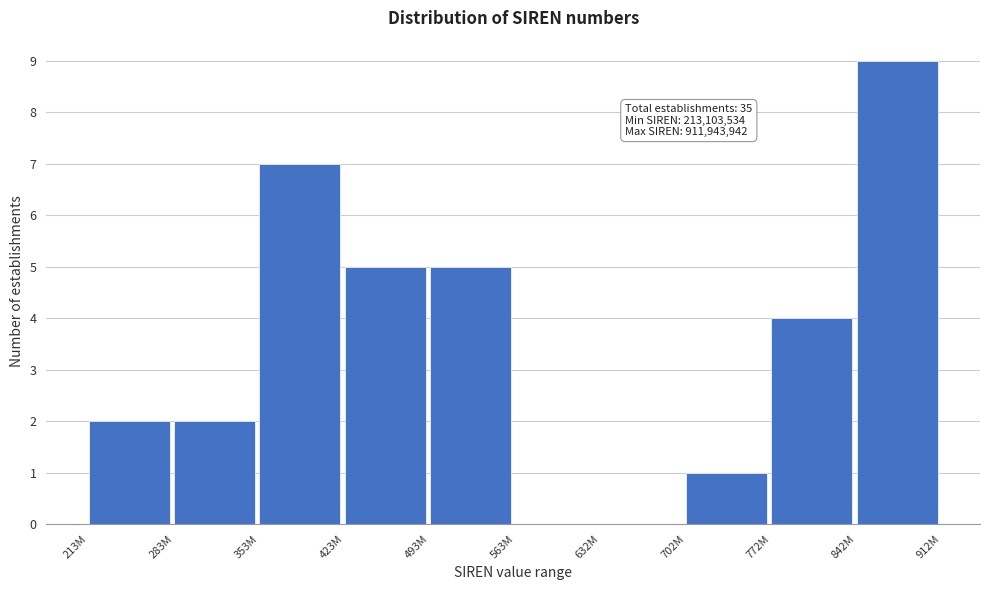

Reading left to right, extract all data points from this chart.

213M=2	283M=2	353M=7	423M=5	493M=5	563M=0	632M=0	702M=1	772M=4	842M=9